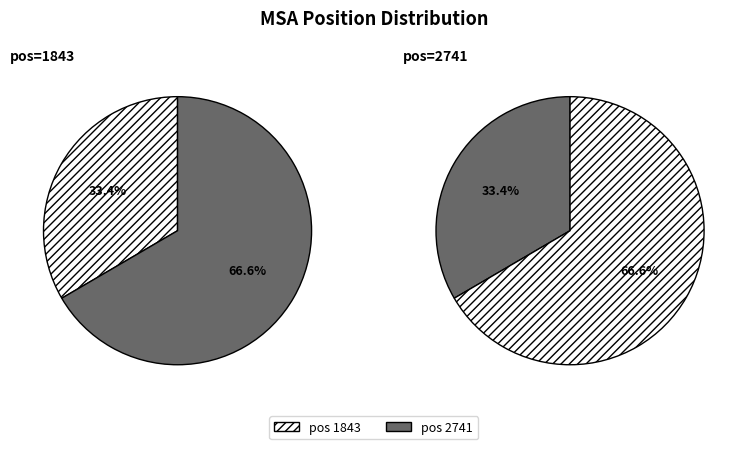

What is the smallest slice in the pie chart?

1843